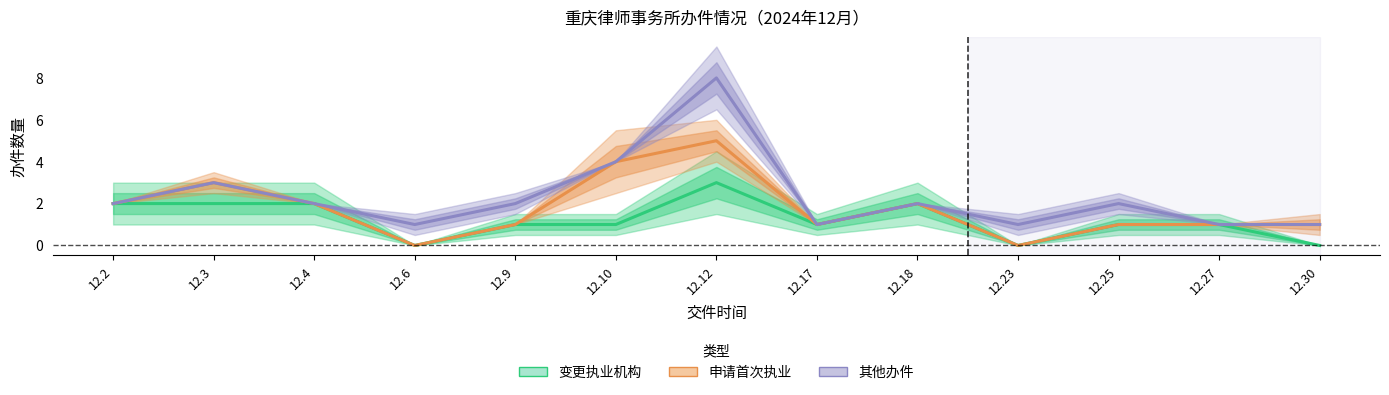

Does the chart display data point markers on the line(s)?

No